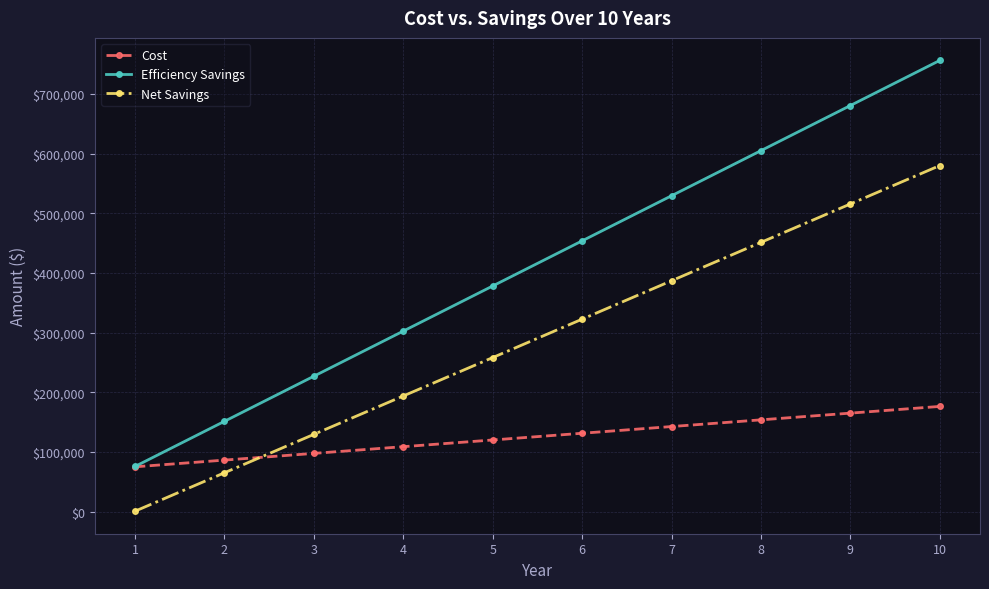

How many Net Savings values are between 129375 and 451250?

6